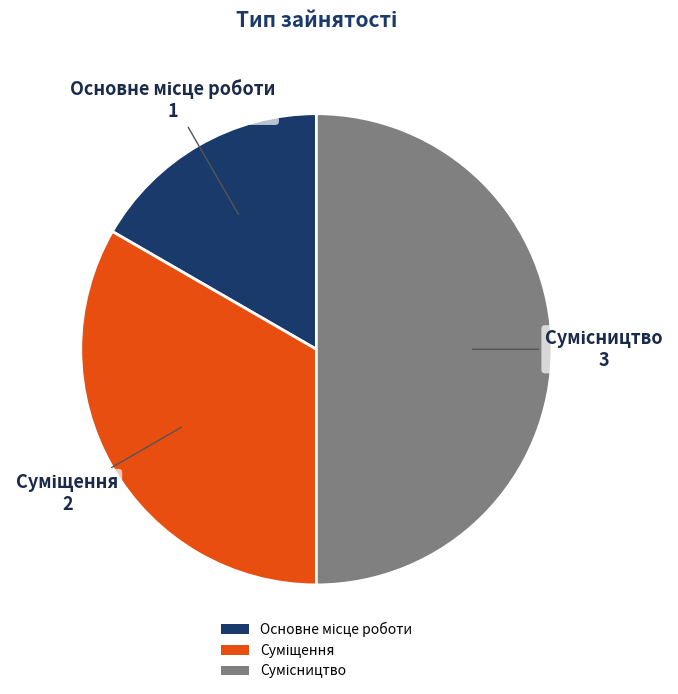

What is the ratio of the value at Суміщення to the value at Основне місце роботи?

2.0